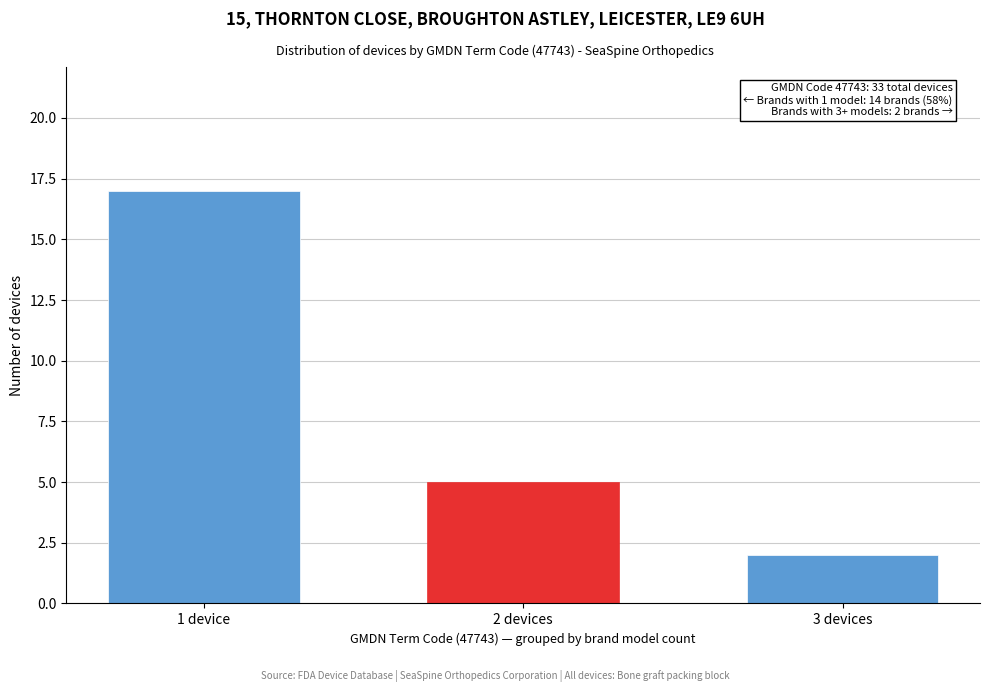

Reading right to left, transcribe all the data shown in this chart.

2	5	17